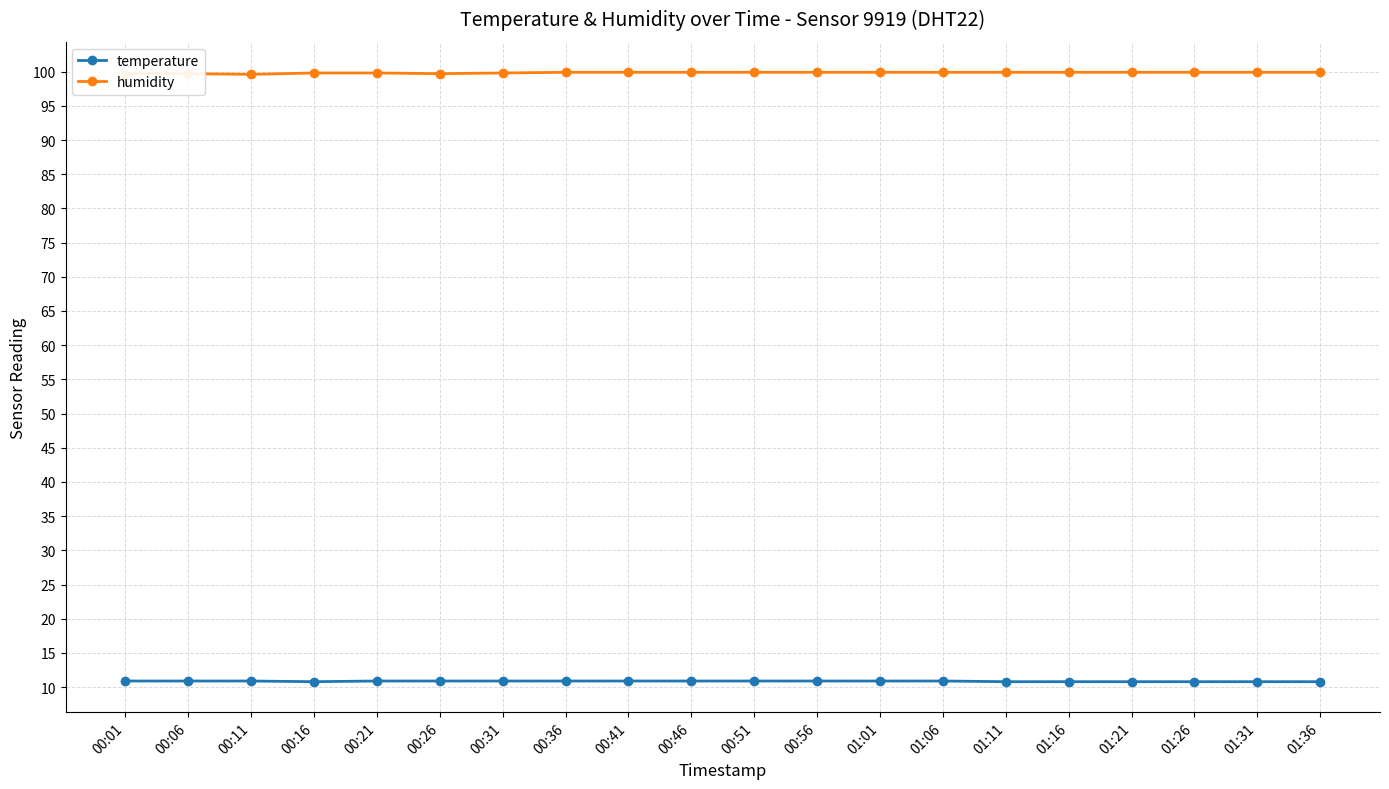

True or false: humidity and temperature cross at least once.

False